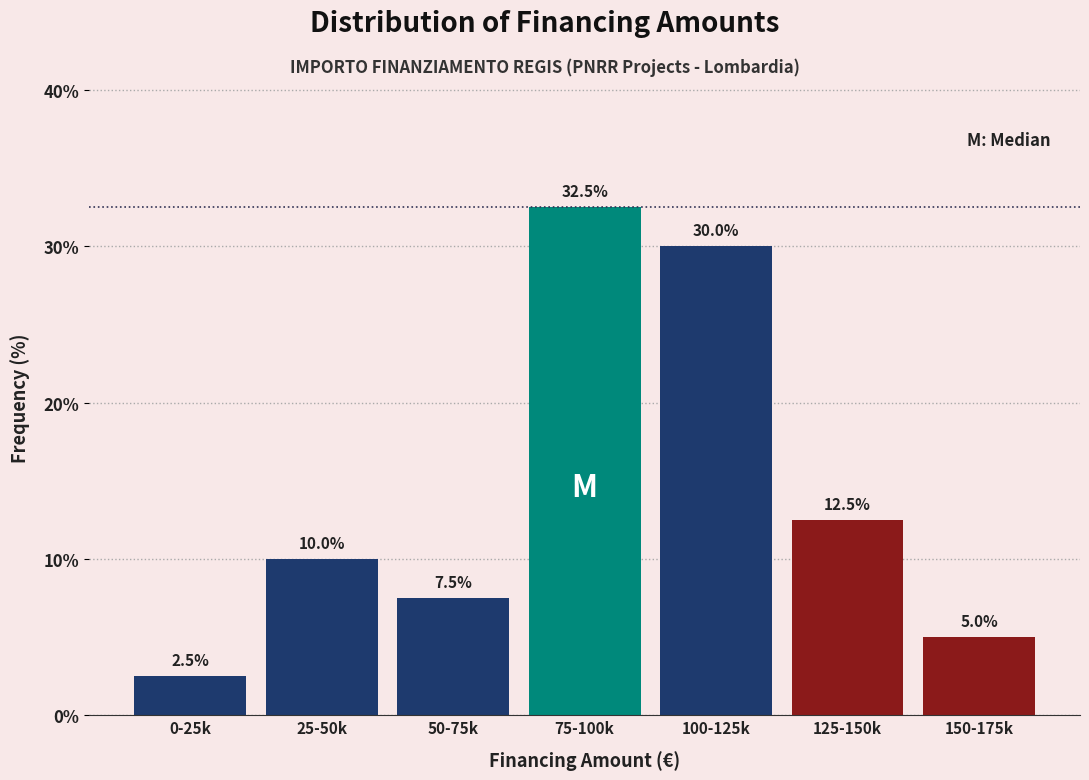

Reading right to left, what are all the values shown in this chart?

5.0	12.5	30.0	32.5	7.5	10.0	2.5